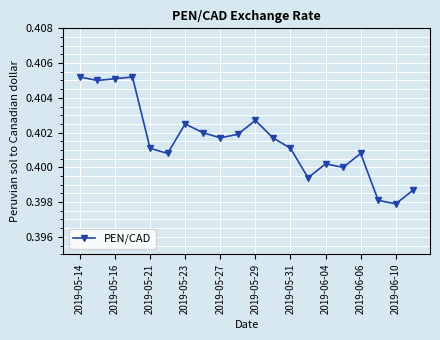

How many values are between 0 and 1?

20